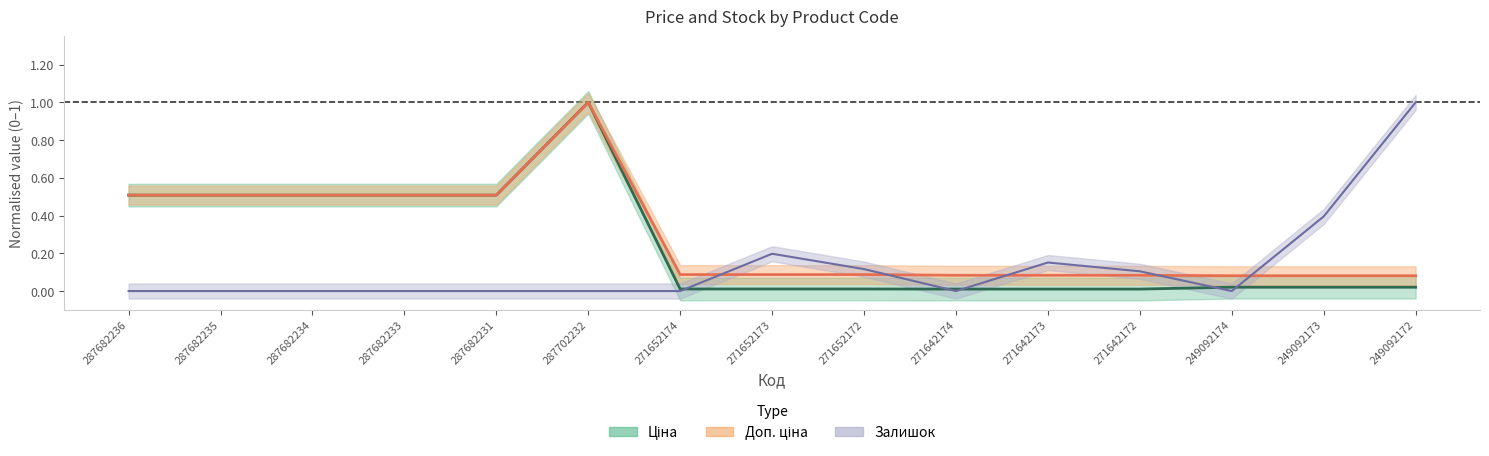

What is the greatest value displayed?

1.0